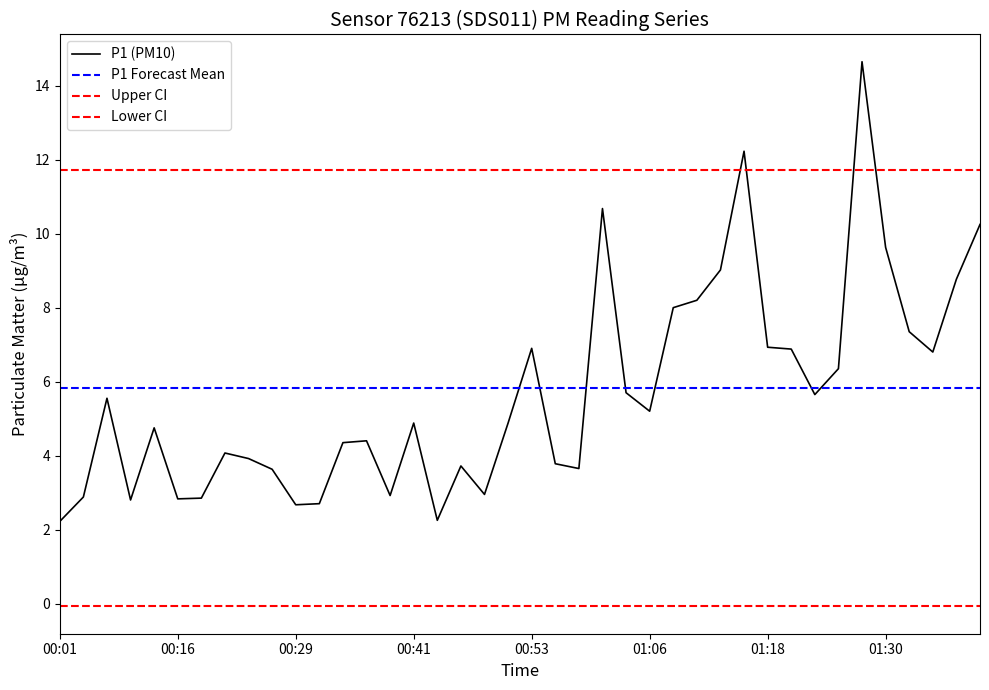

What is the maximum value for P1 (PM10)?

14.7